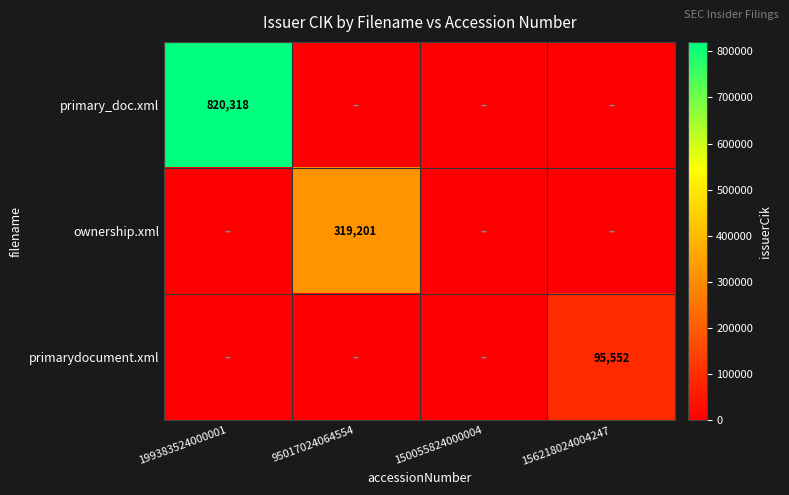

True or false: primary_doc.xml has a value of 436792 at 199383524000001.

False